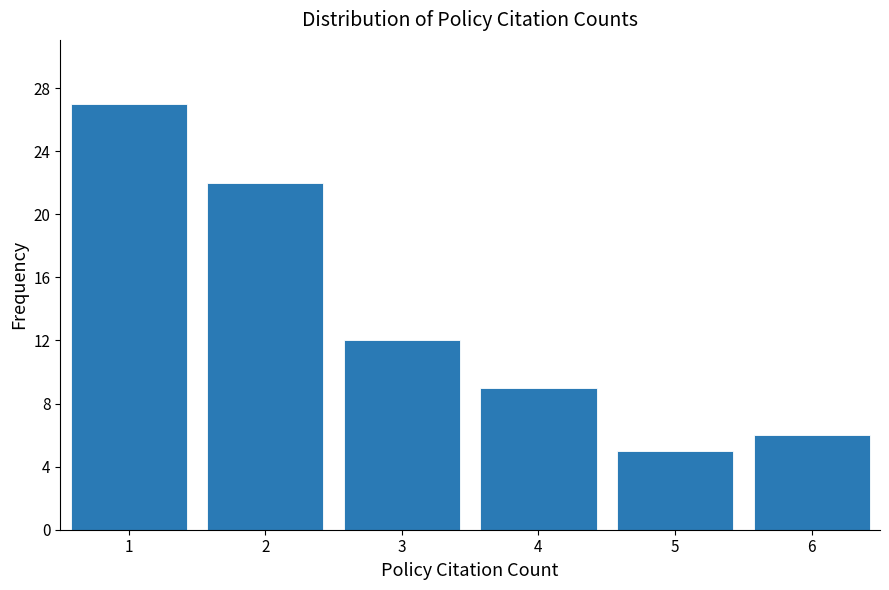

Reading left to right, transcribe this chart: for each bar, give the range it covers on the x-axis and its height. The values are not printed on the chart, so give them approximately, as read against the axis.

0.5 to 1.5: 27
1.5 to 2.5: 22
2.5 to 3.5: 12
3.5 to 4.5: 9
4.5 to 5.5: 5
5.5 to 6.5: 6